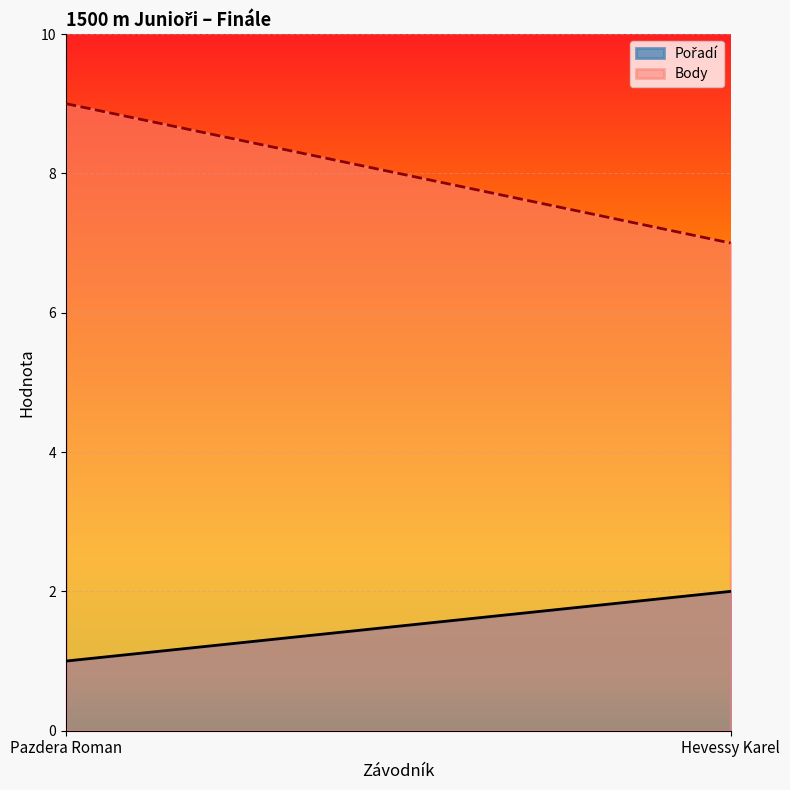

Which label corresponds to the smallest value in the chart?

Pazdera Roman